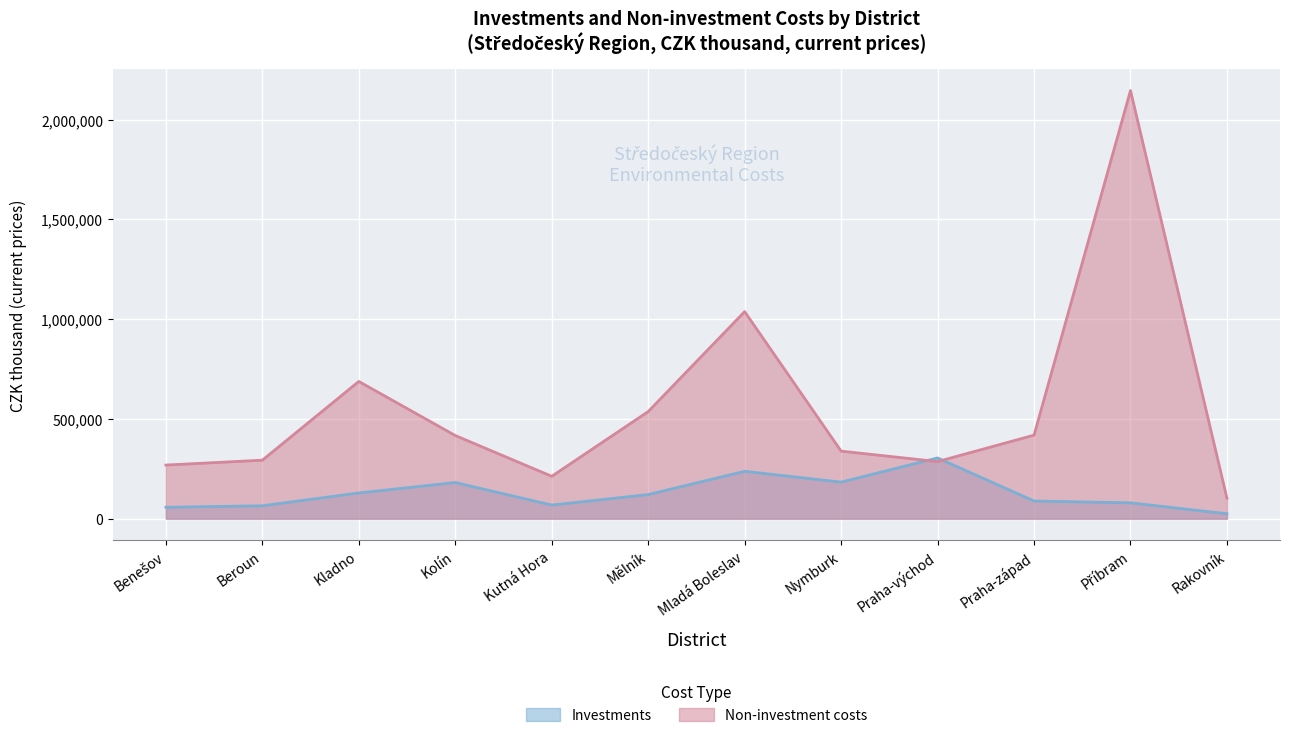

Where is the first local maximum for Investments?

Kolín